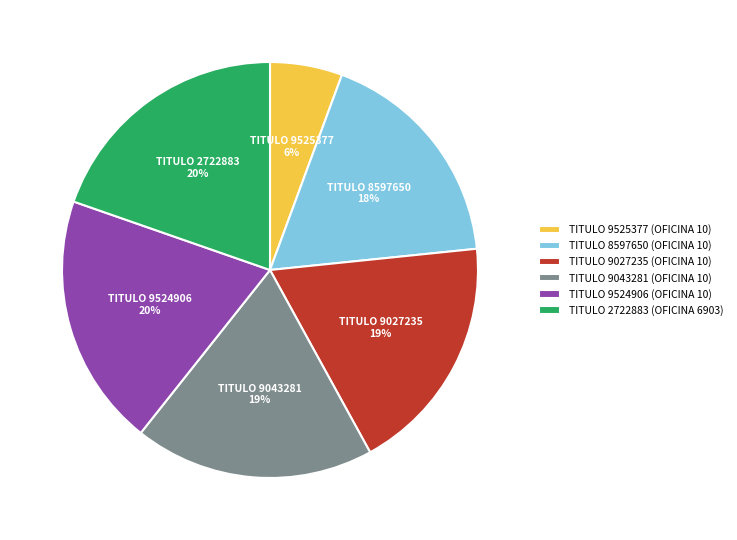

Count the number of slices in the pie.

6